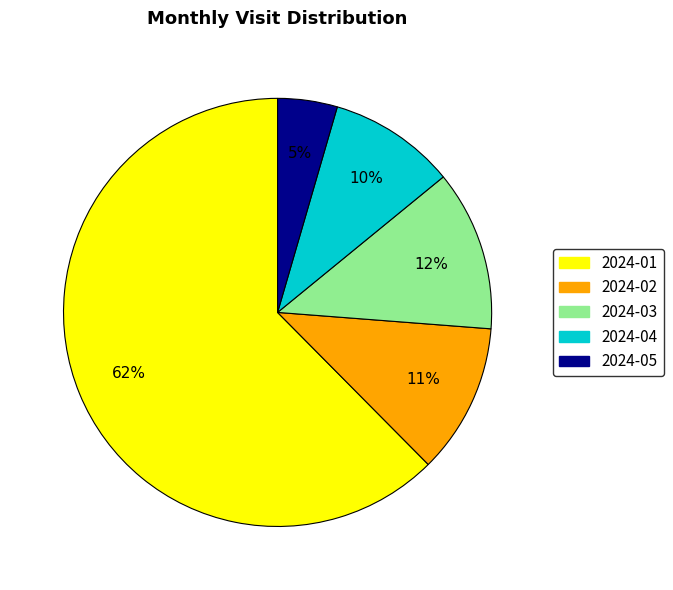

Combined, do 2024-05 and 2024-04 account for over 50%?

No